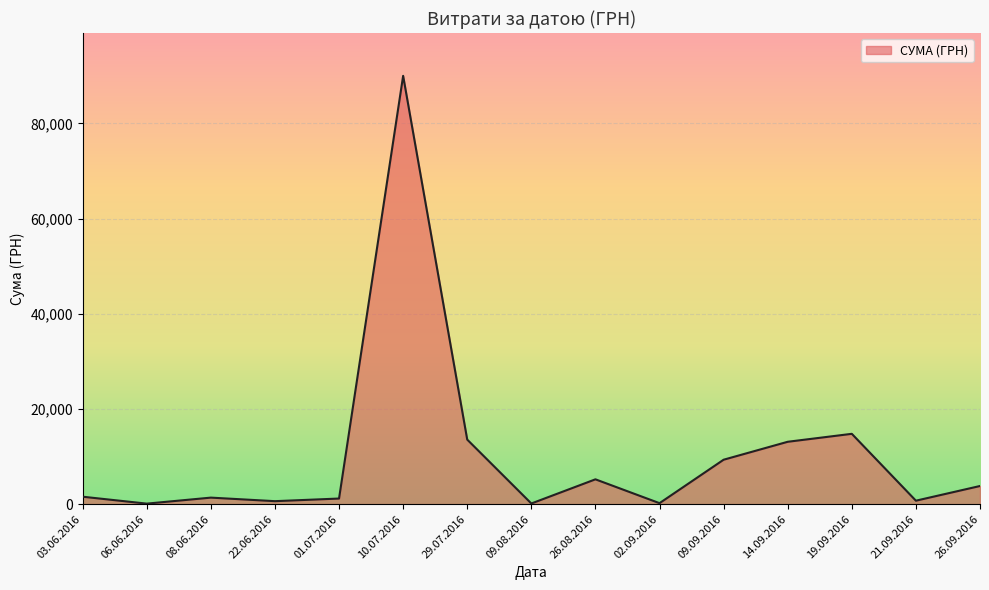

The chart shows a value of 135.0 at 09.08.2016. True or false?

True